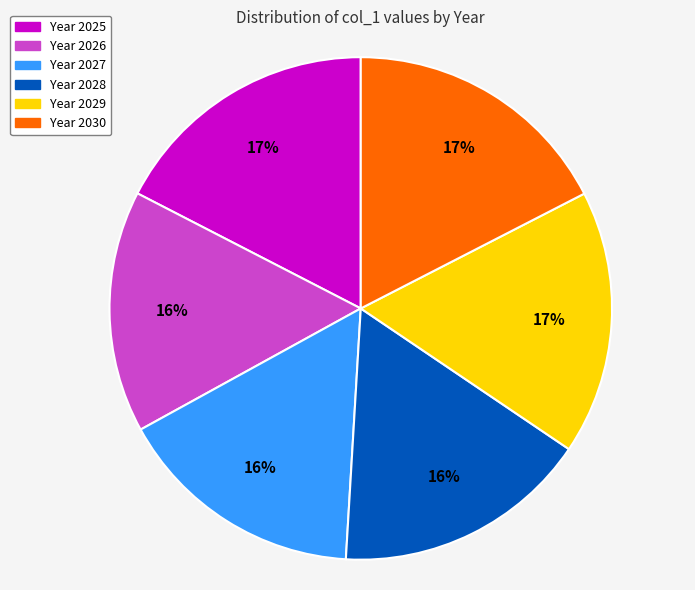

Does any single category account for the majority?

No